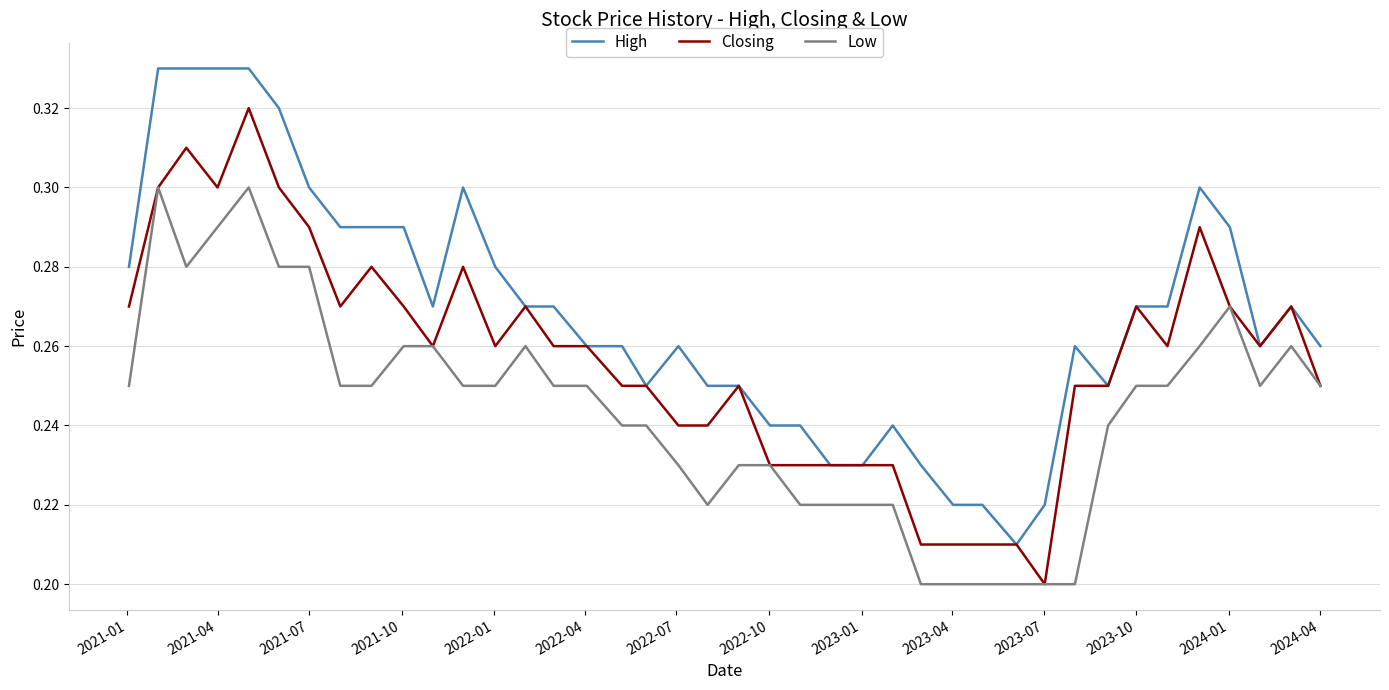

True or false: High and Low intersect in this chart.

False